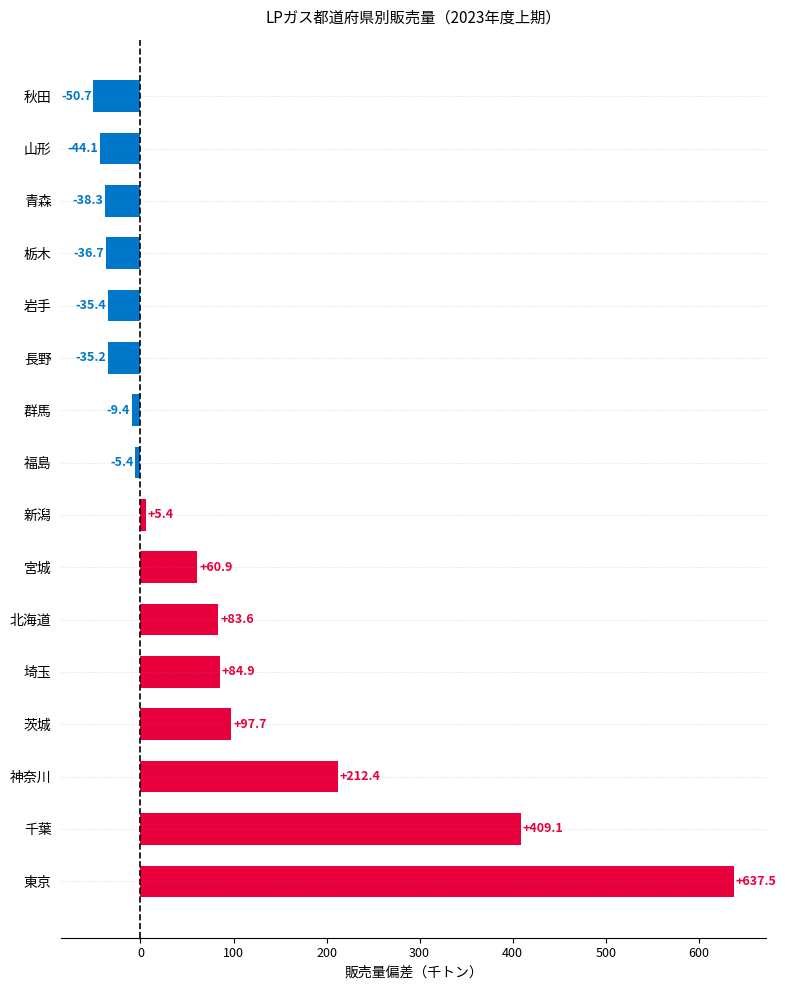

Read the value at 山形.

-44.1